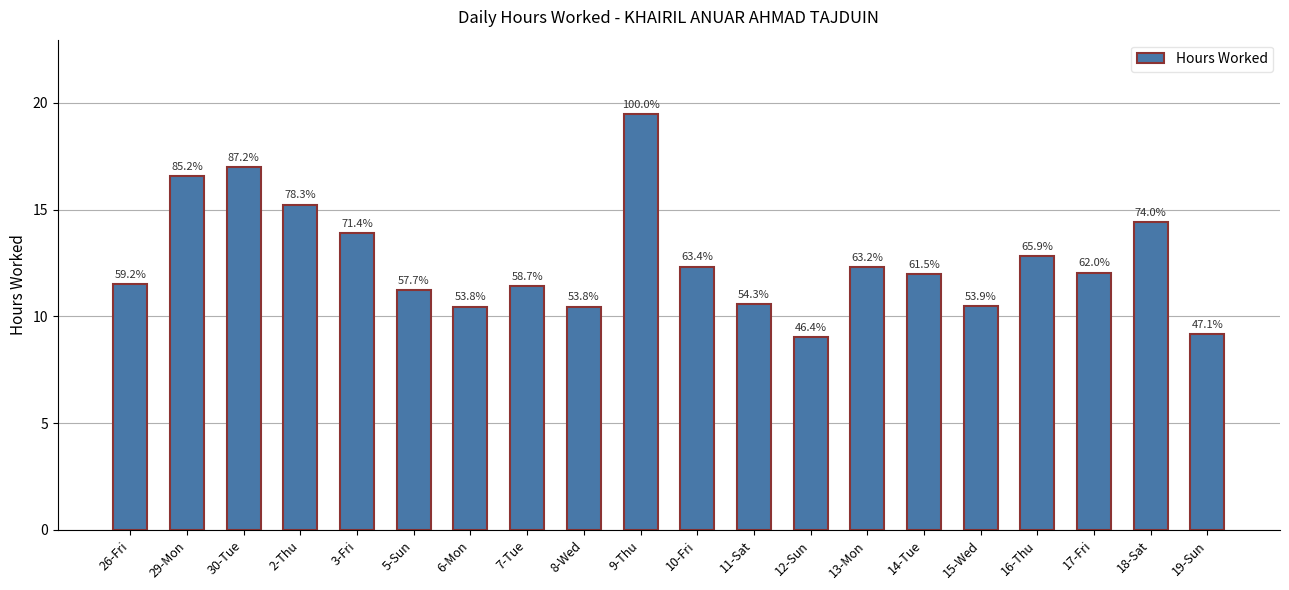

Rank the categories by value from lowest to highest.

12-Sun, 19-Sun, 6-Mon, 8-Wed, 15-Wed, 11-Sat, 5-Sun, 7-Tue, 26-Fri, 14-Tue, 17-Fri, 13-Mon, 10-Fri, 16-Thu, 3-Fri, 18-Sat, 2-Thu, 29-Mon, 30-Tue, 9-Thu